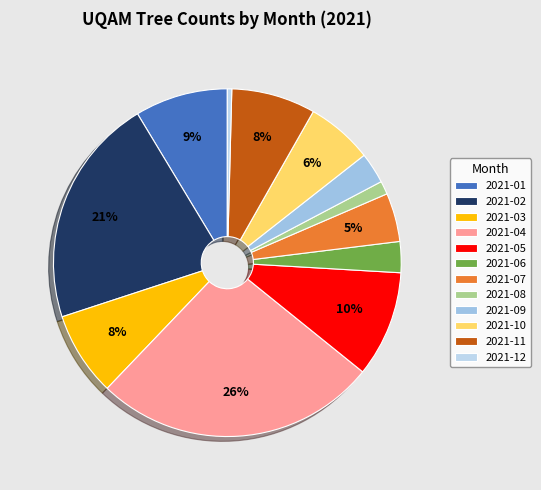

Does any single category account for the majority?

No